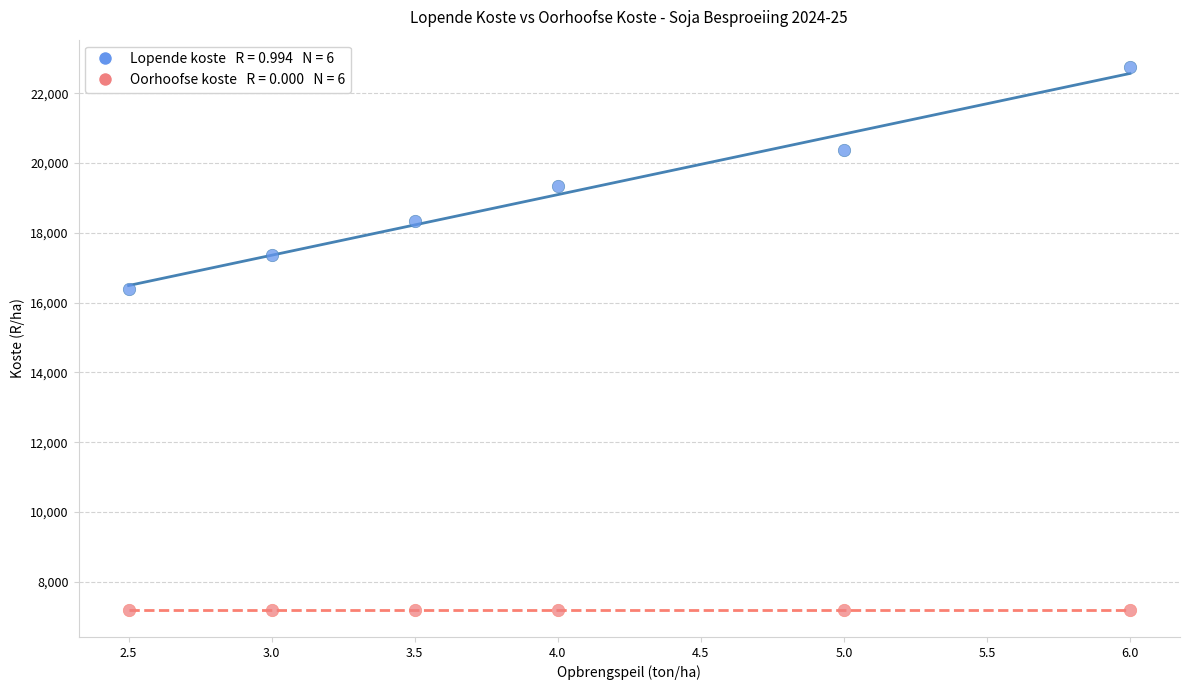

Across all data points, what is the average X value?

4.0